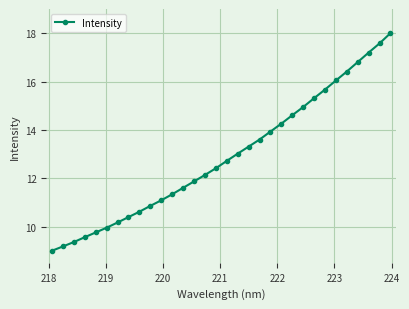

Does the chart have visible grid lines?

Yes